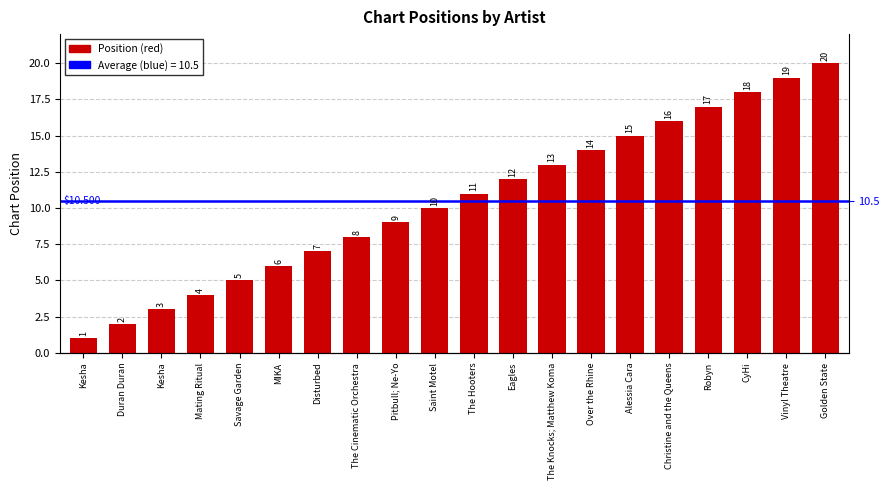

Reading right to left, what are all the values shown in this chart?

Golden State=20	Vinyl Theatre=19	CyHi=18	Robyn=17	Christine and the Queens=16	Alessia Cara=15	Over the Rhine=14	The Knocks; Matthew Koma=13	Eagles=12	The Hooters=11	Saint Motel=10	Pitbull; Ne-Yo=9	The Cinematic Orchestra=8	Disturbed=7	MIKA=6	Savage Garden=5	Mating Ritual=4	Kesha=3	Duran Duran=2	Kesha=1